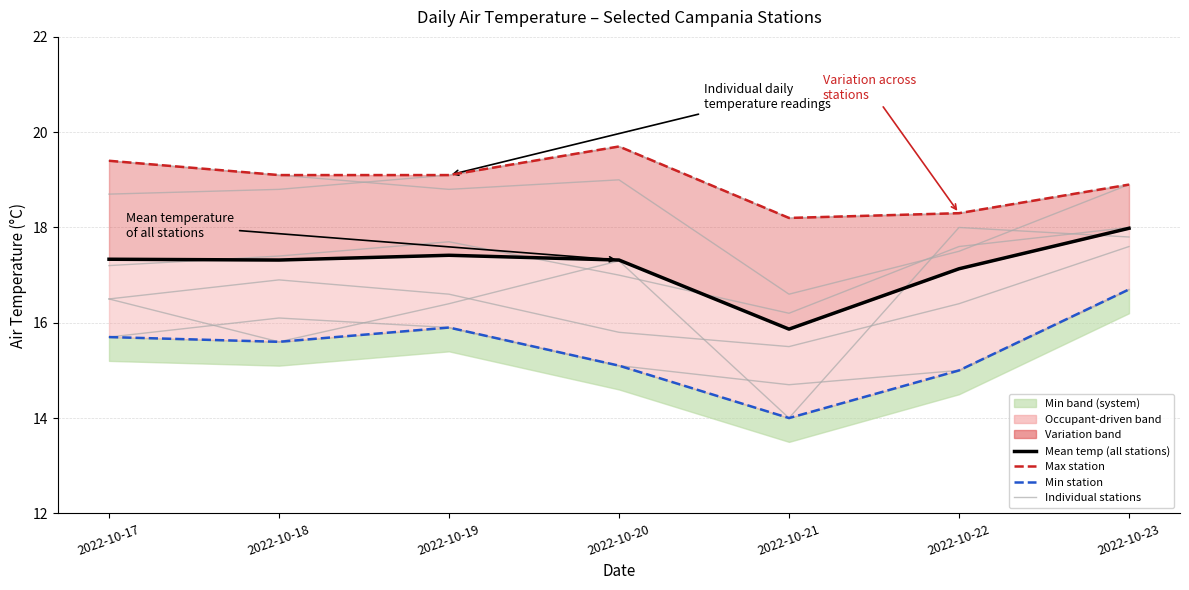

True or false: Airola 154 and Boscotrecase 169 intersect in this chart.

False